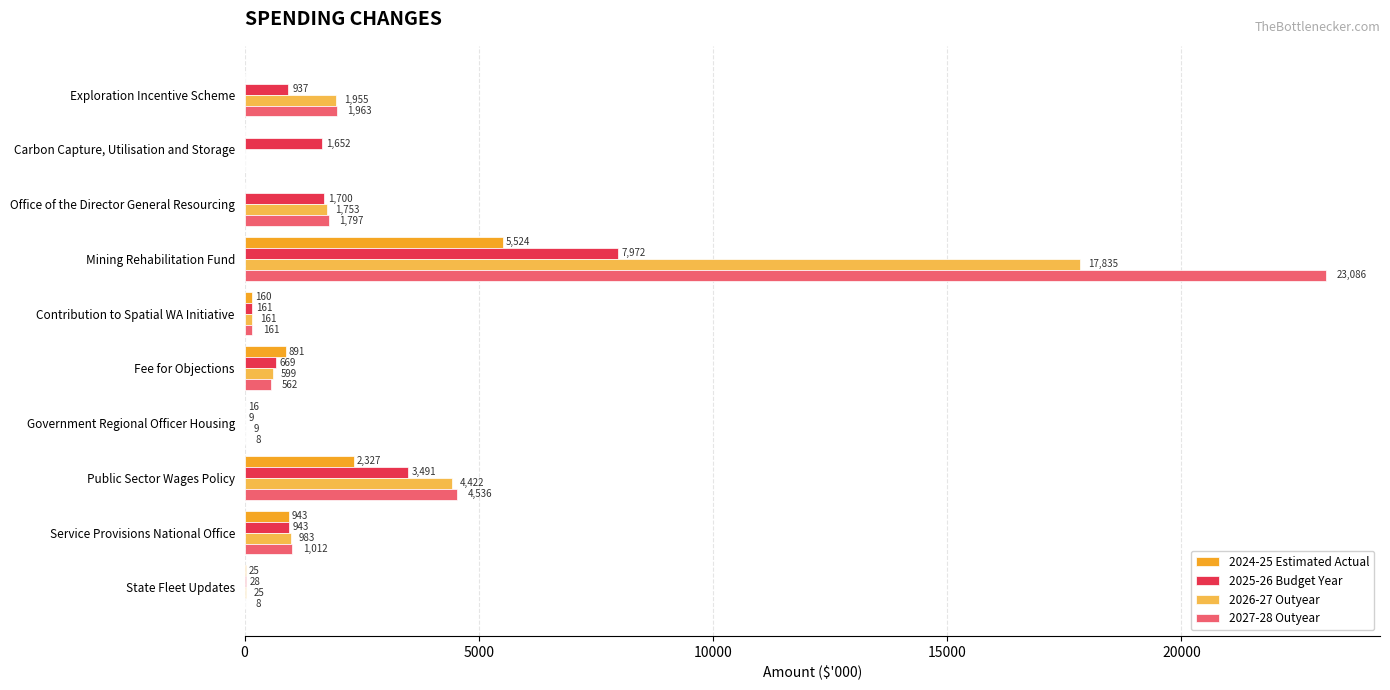

True or false: 2027-28 Outyear has a value of 1963 at Exploration Incentive Scheme.

True